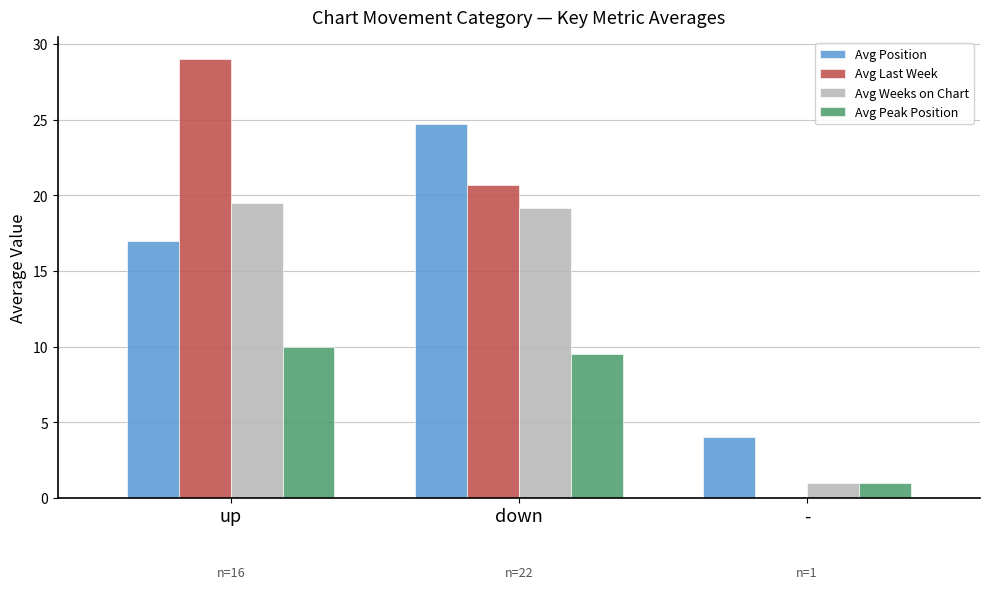

Is it true that Avg Last Week equals 14.1 at -?

False